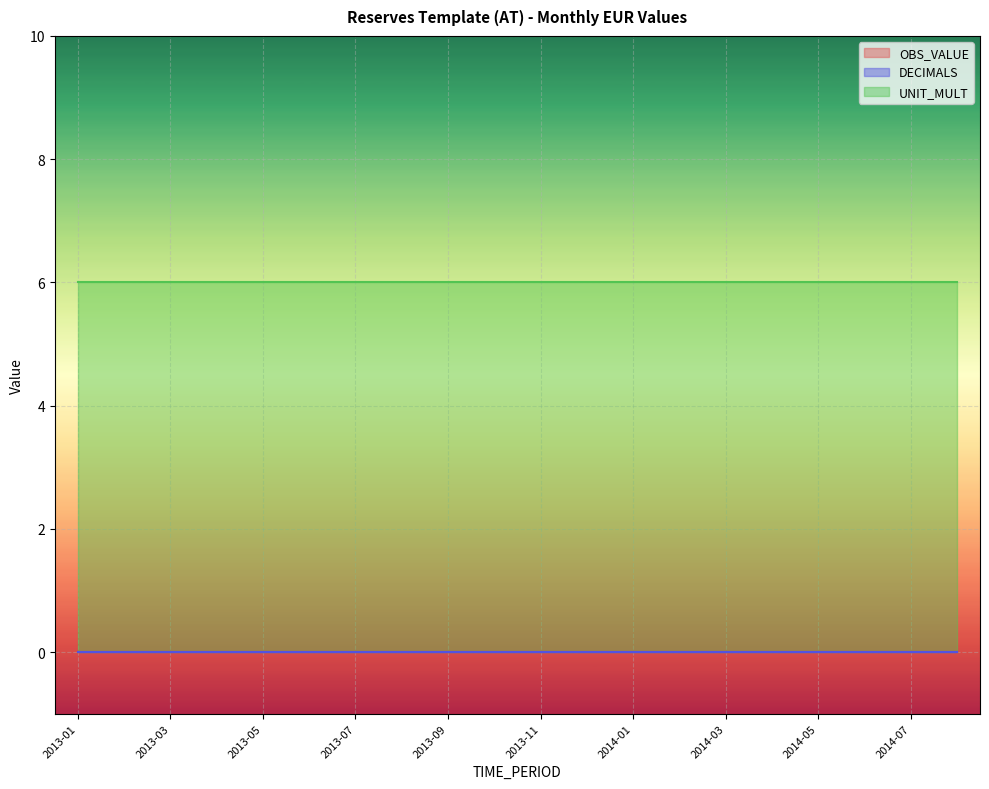

At how many categories does at least one series exceed 0?

20